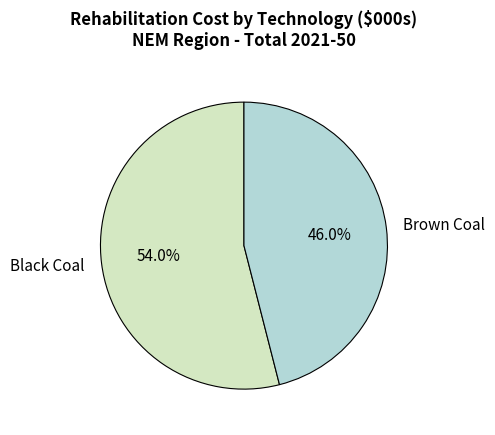

Does any single category account for the majority?

Yes